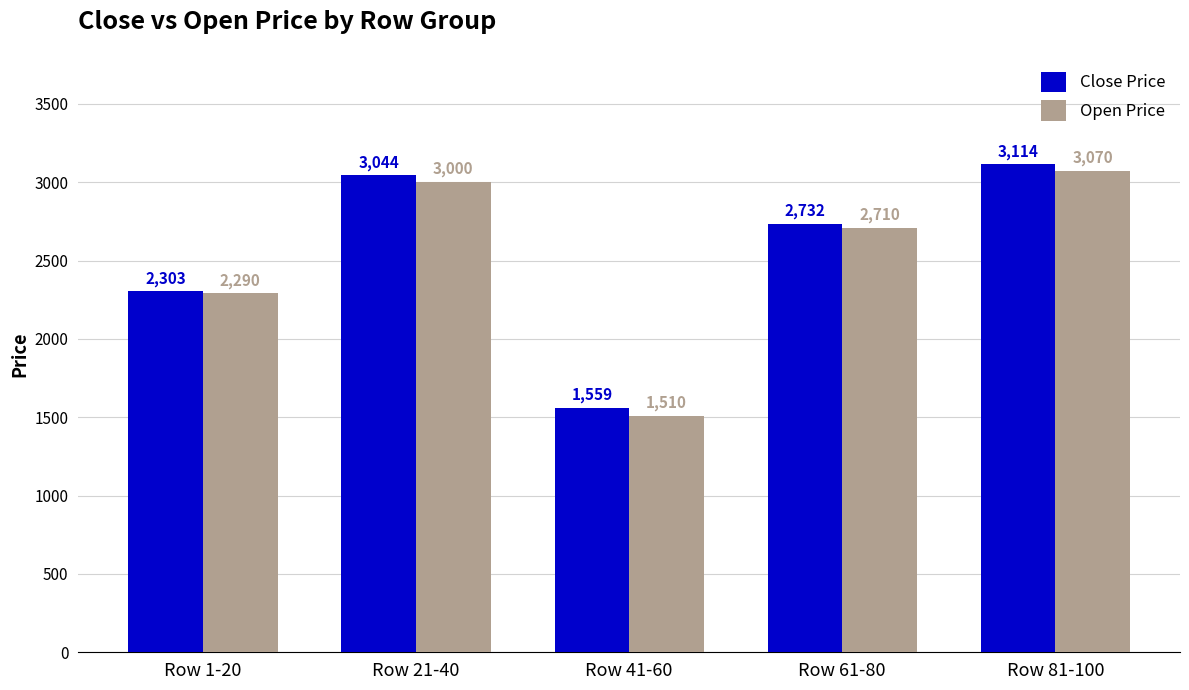

Which category has the lowest value across all series?

Row 41-60